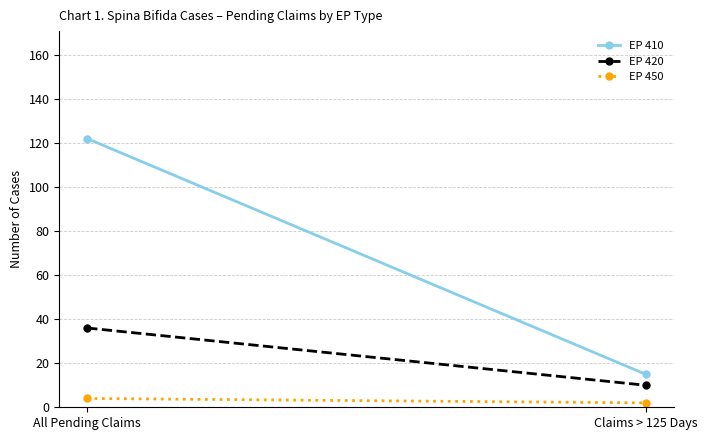

How many data points in EP 420 are less than 36?

1